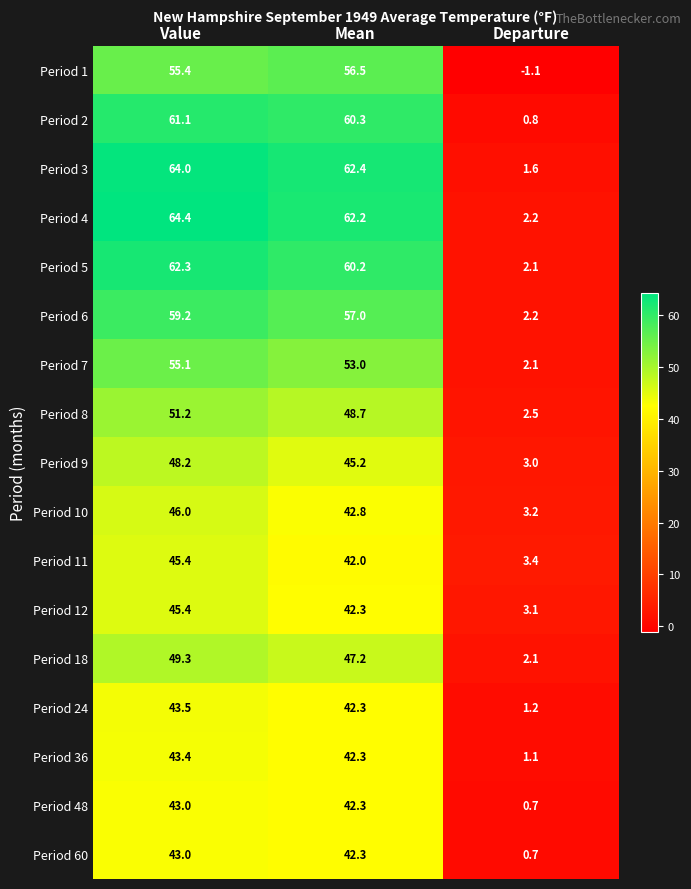

Which series changed the most between Mean and Departure?

Period 3